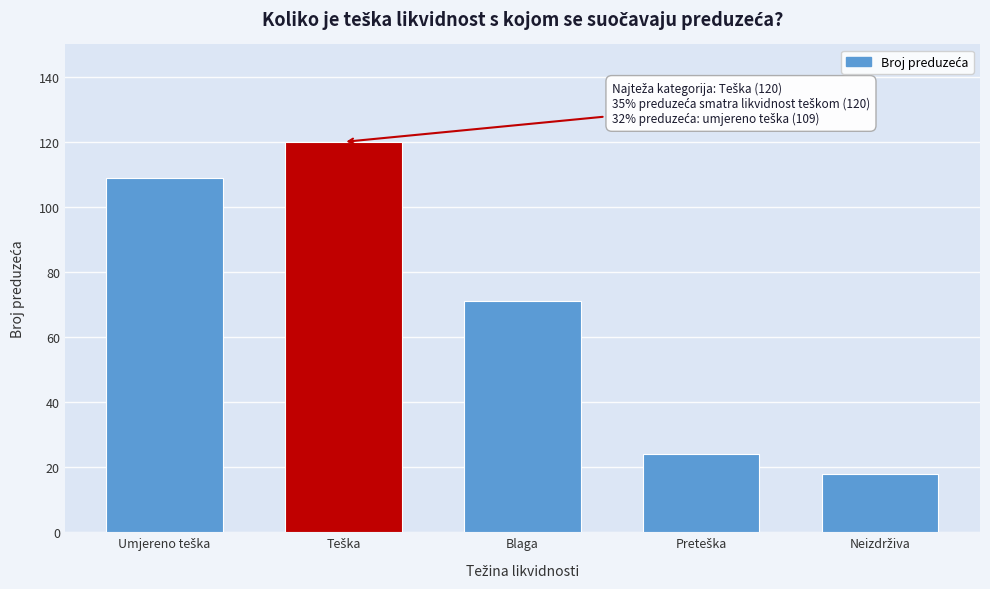

Reading right to left, what are all the values shown in this chart?

18	24	71	120	109